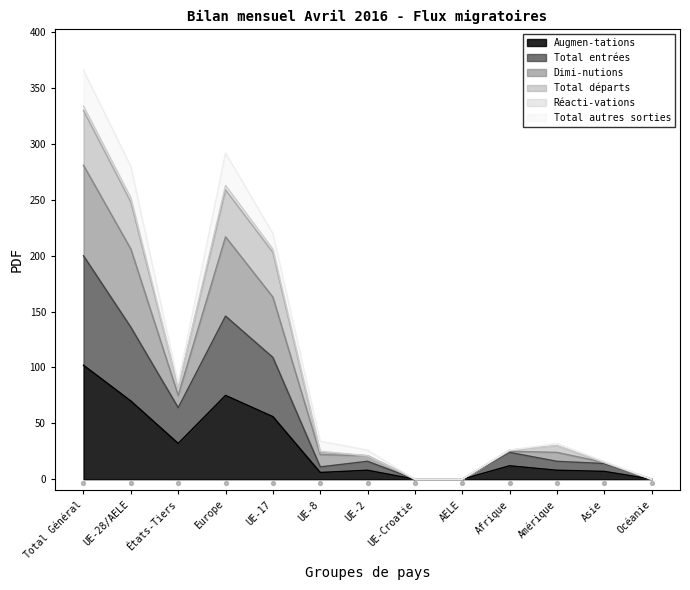

At which label is Augmen-tations closest to 51?

UE-17